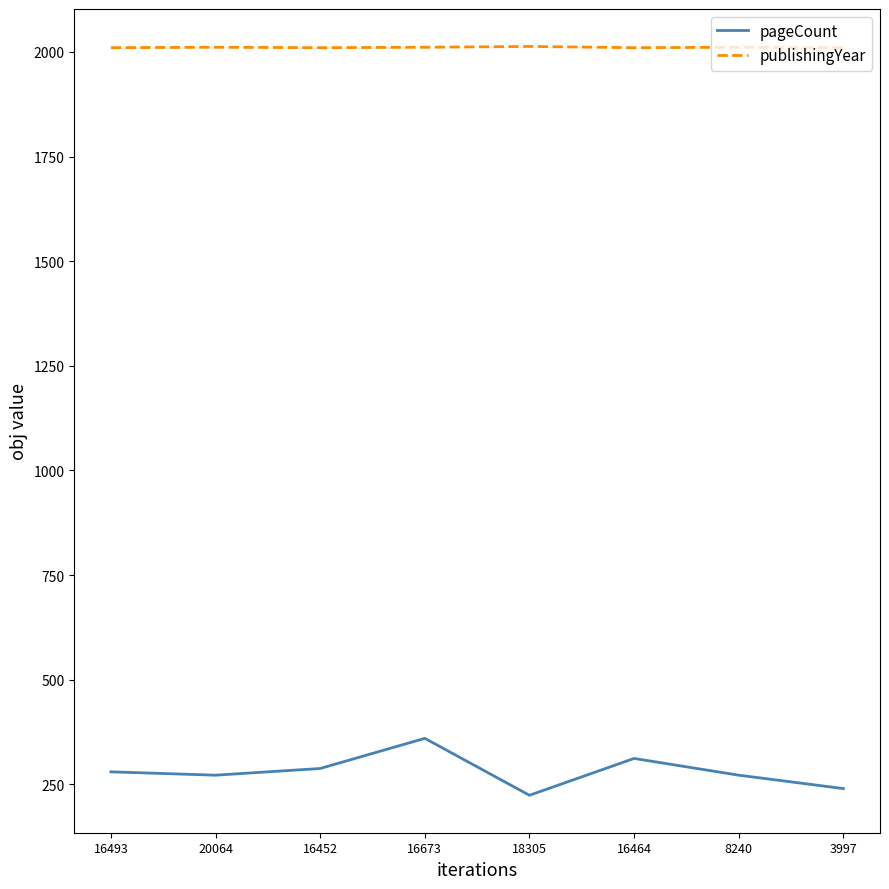

List the series in order of their overall mean, lowest first.

pageCount, publishingYear